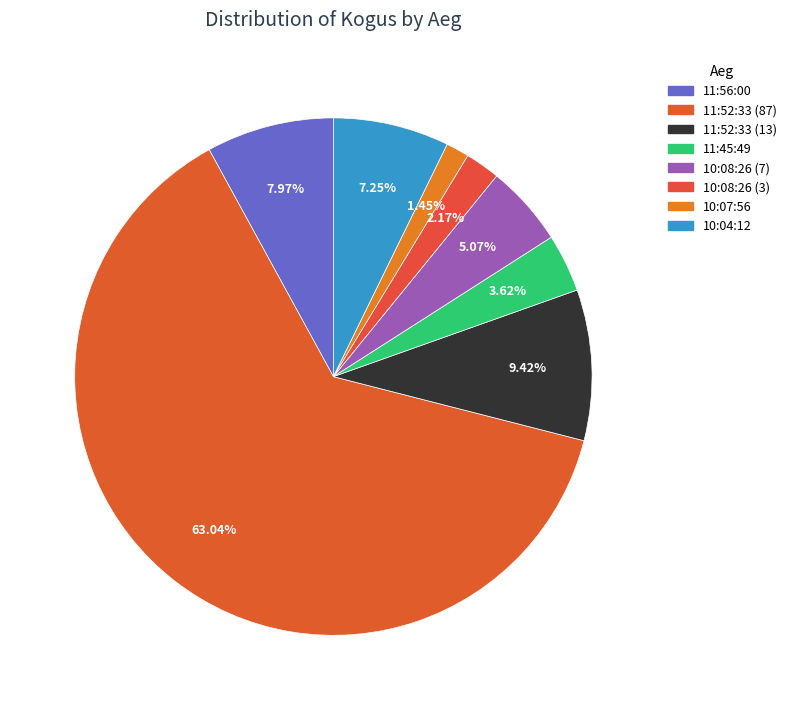

How many slices are in this pie chart?

8